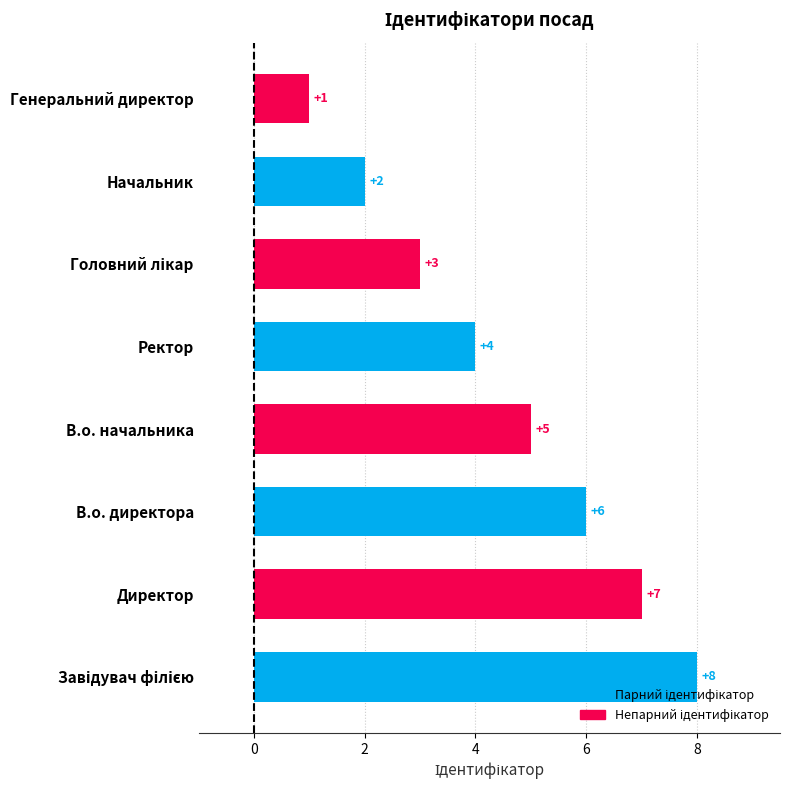

Between Генеральний директор and Директор, which is larger?

Директор